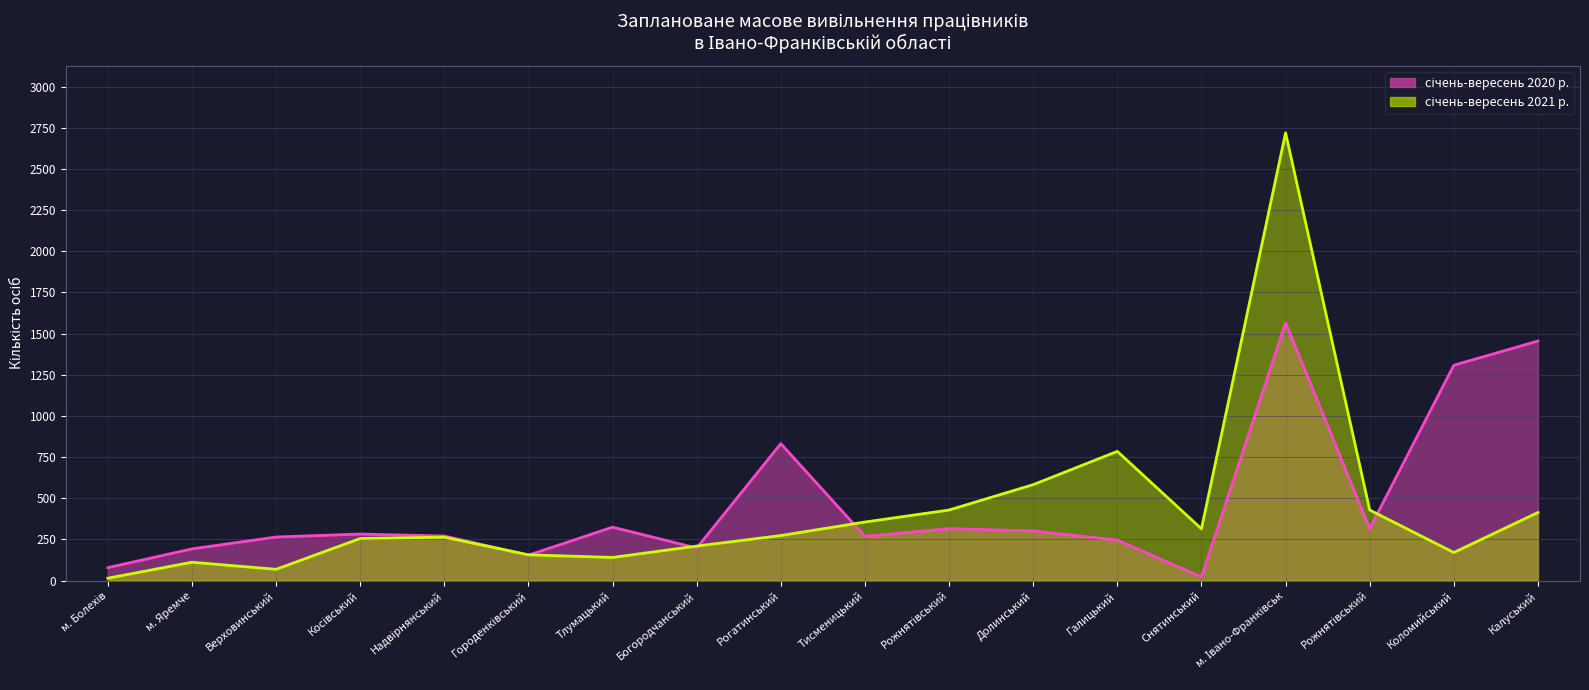

How many lines are shown in the chart?

2